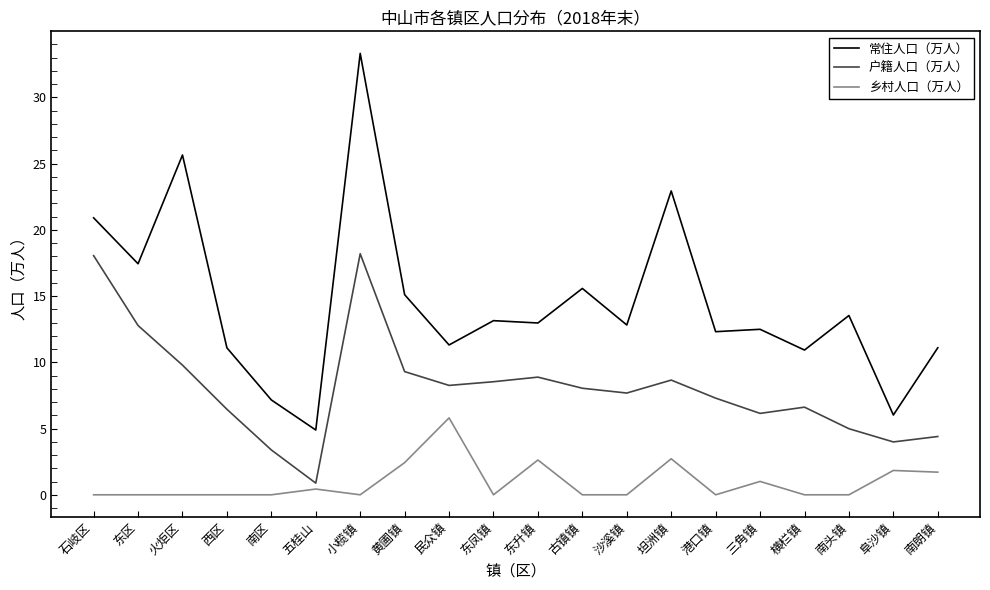

Which series changed the most between 东凤镇 and 横栏镇?

常住人口（万人）